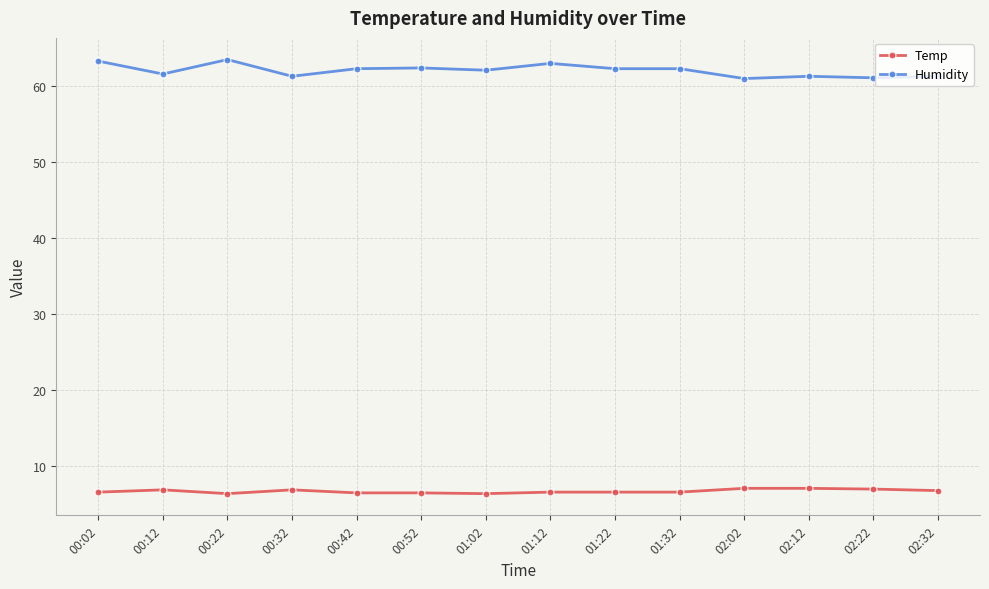

What is the value of the Humidity point at the 13th from the left?

61.1